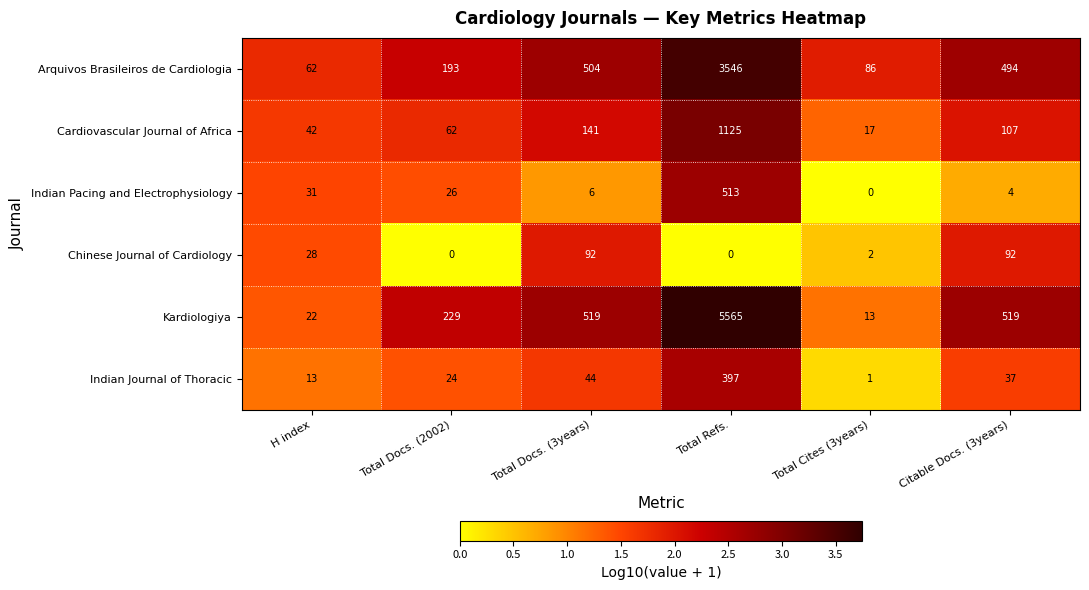

At which category is the sum across all series the highest?

Total Refs.